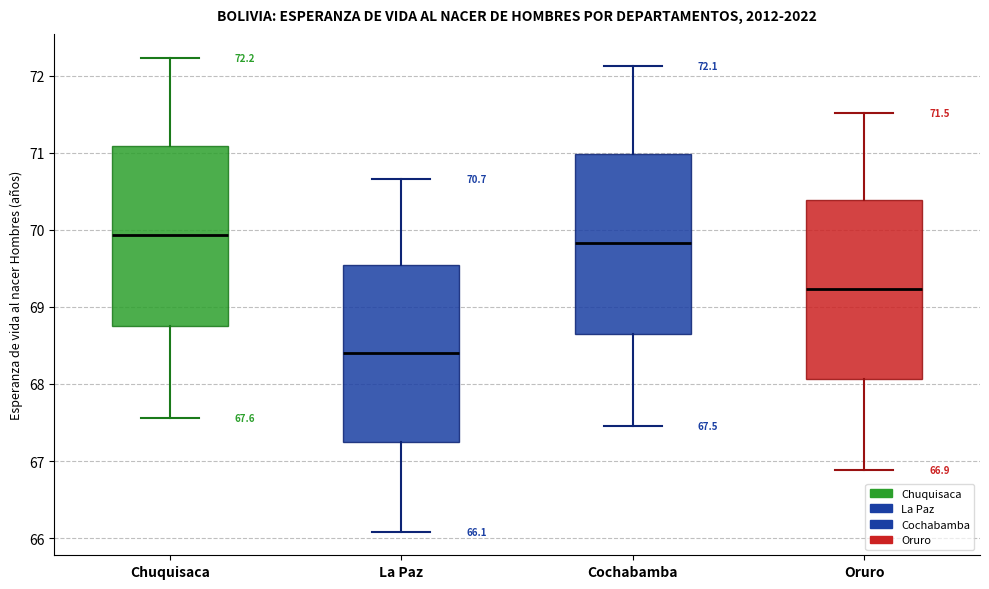

Which box's median line is the lowest?

La Paz